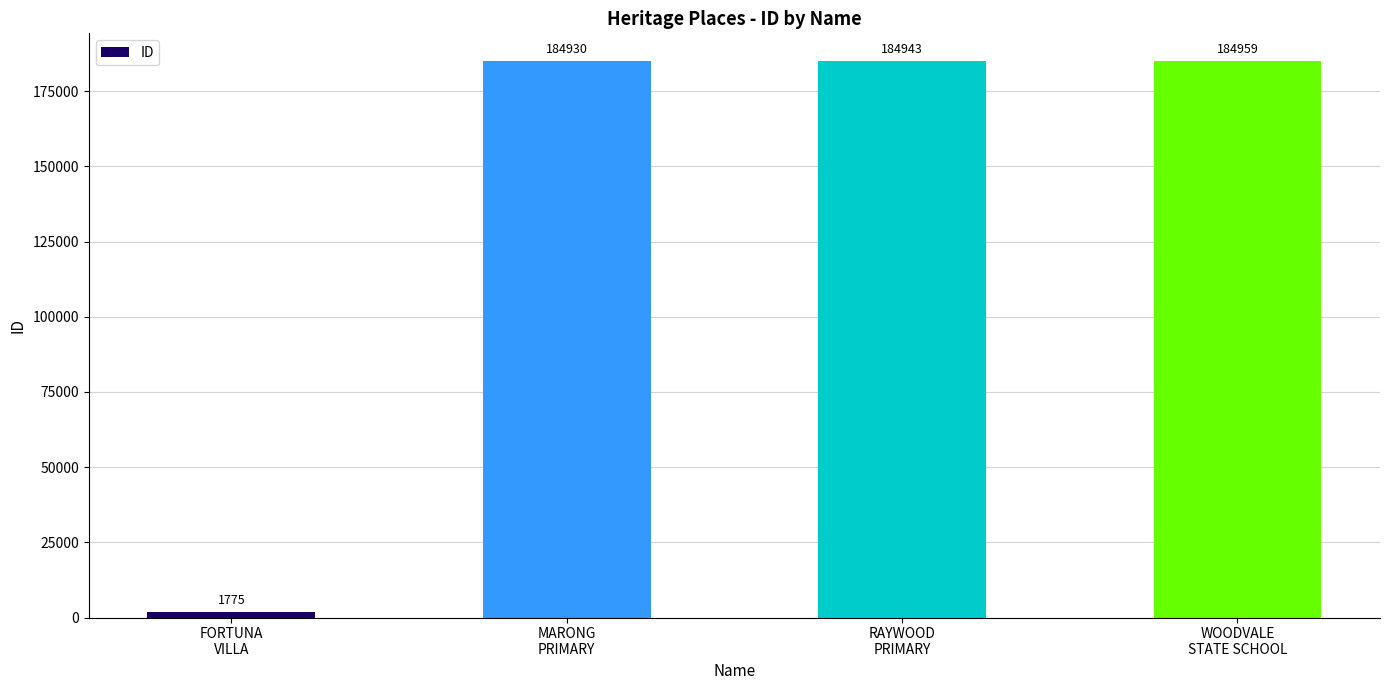

What is the change in value from RAYWOOD
PRIMARY to WOODVALE
STATE SCHOOL?

+16